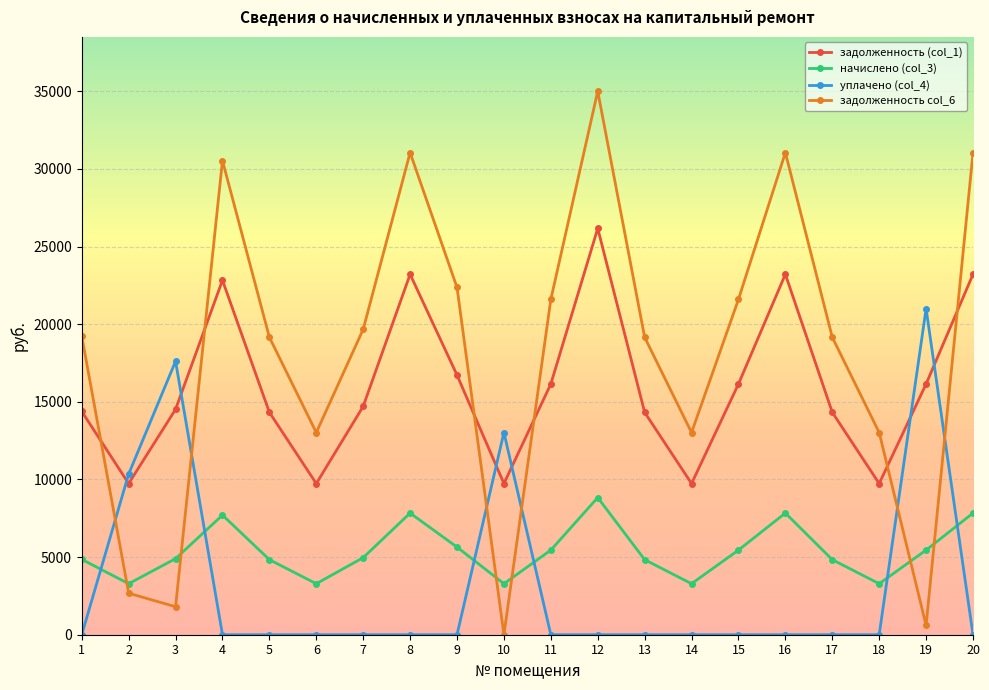

True or false: уплачено (col_4) has more than 0 interior local peaks.

True